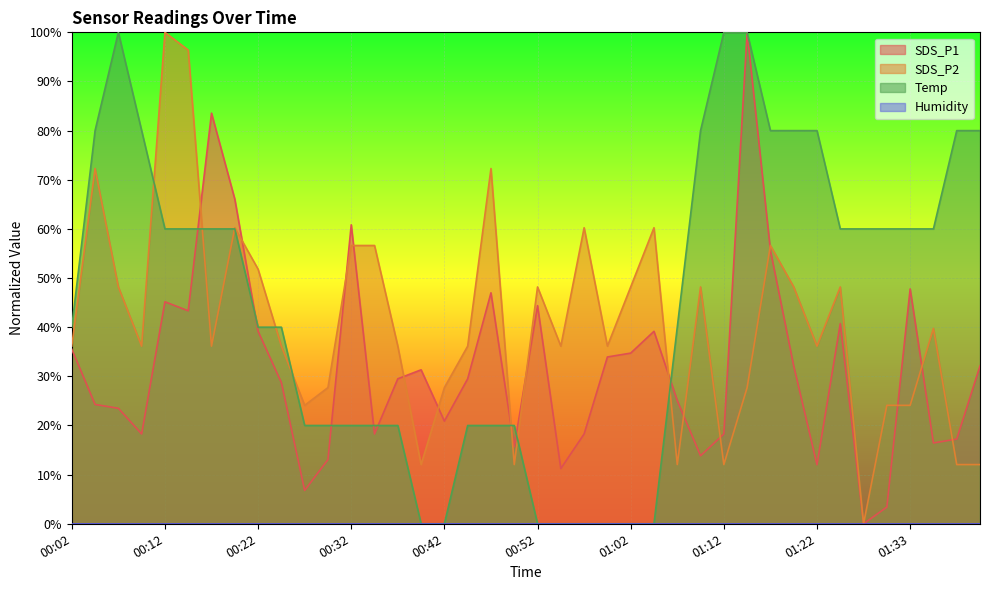

The SDS_P1 series shows 12.6 at 01:12. True or false?

False